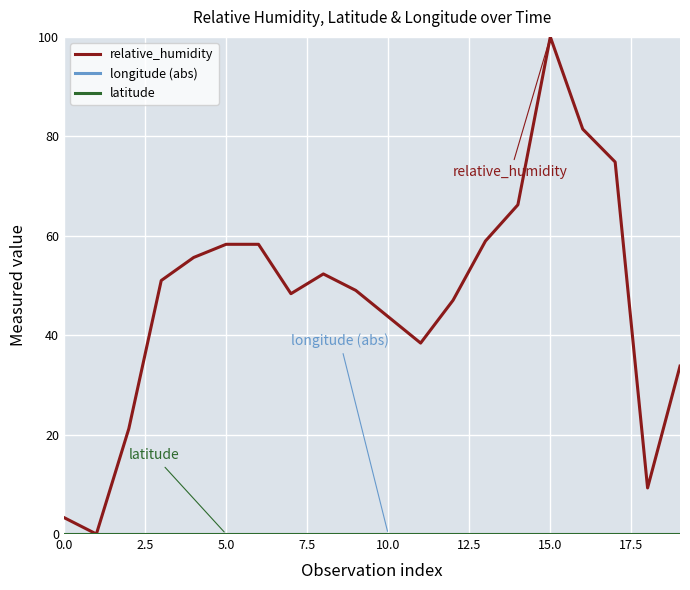

True or false: longitude (abs) and latitude cross at least once.

False